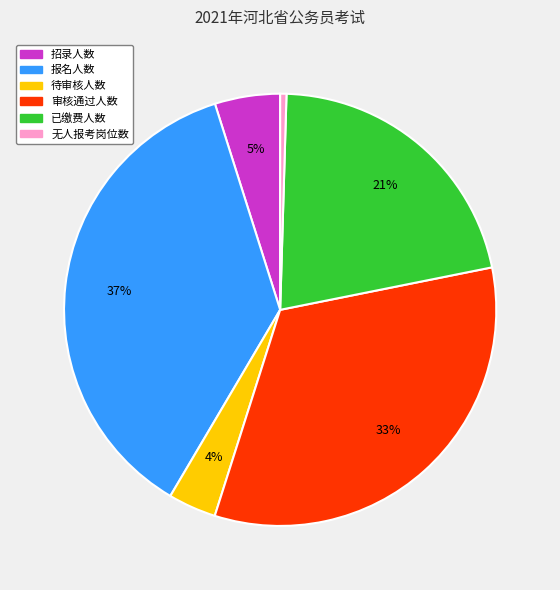

What is the largest slice in the pie chart?

报名人数